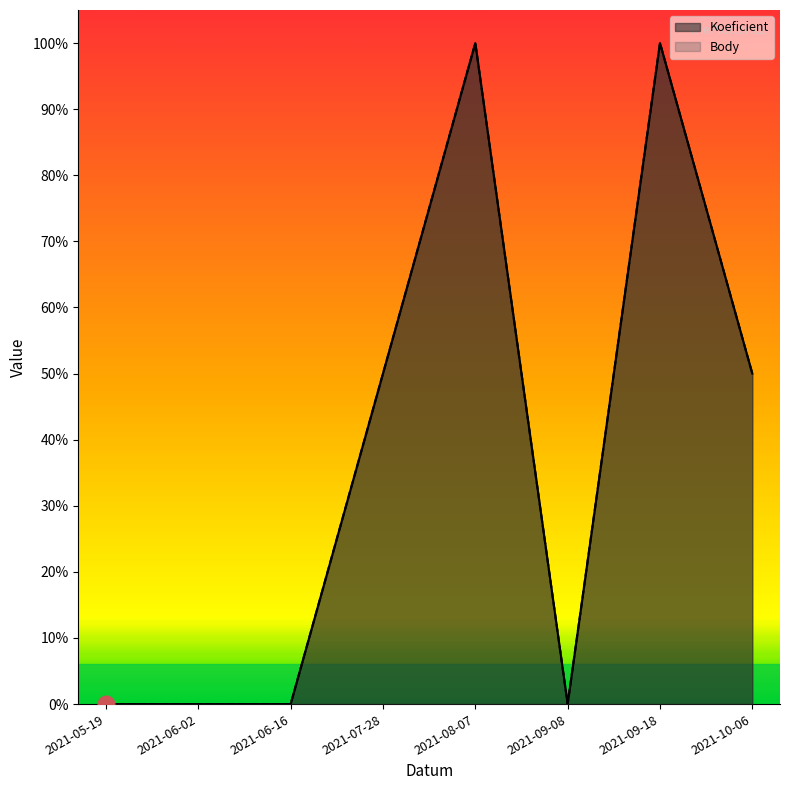

True or false: Koeficient and Body cross at least once.

False